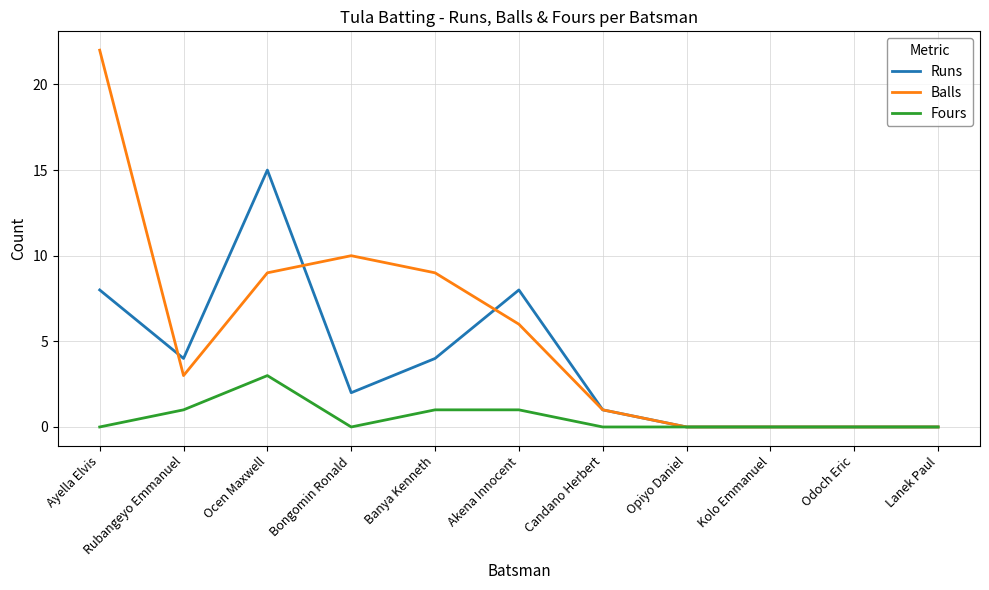

What is the average value of the Balls series?

5